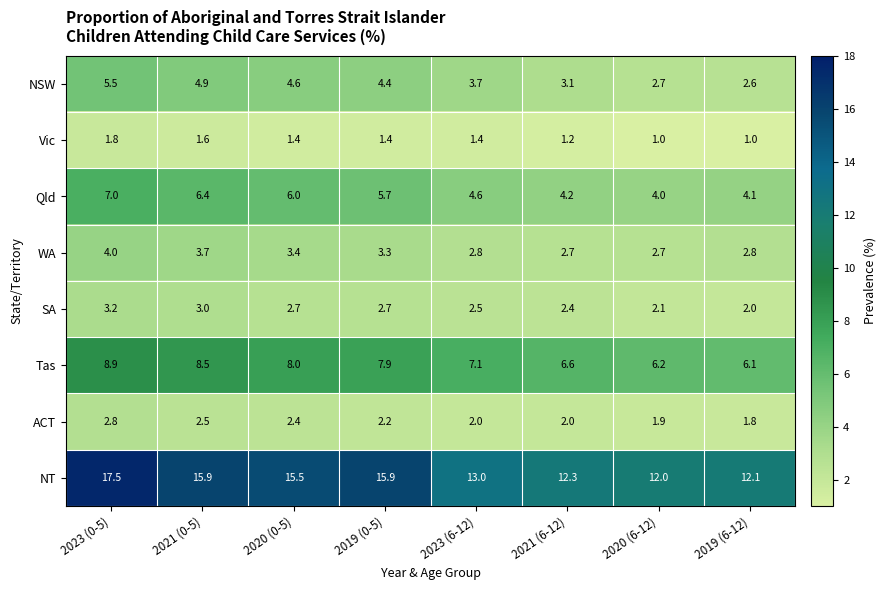

What is the smallest value displayed?

1.0